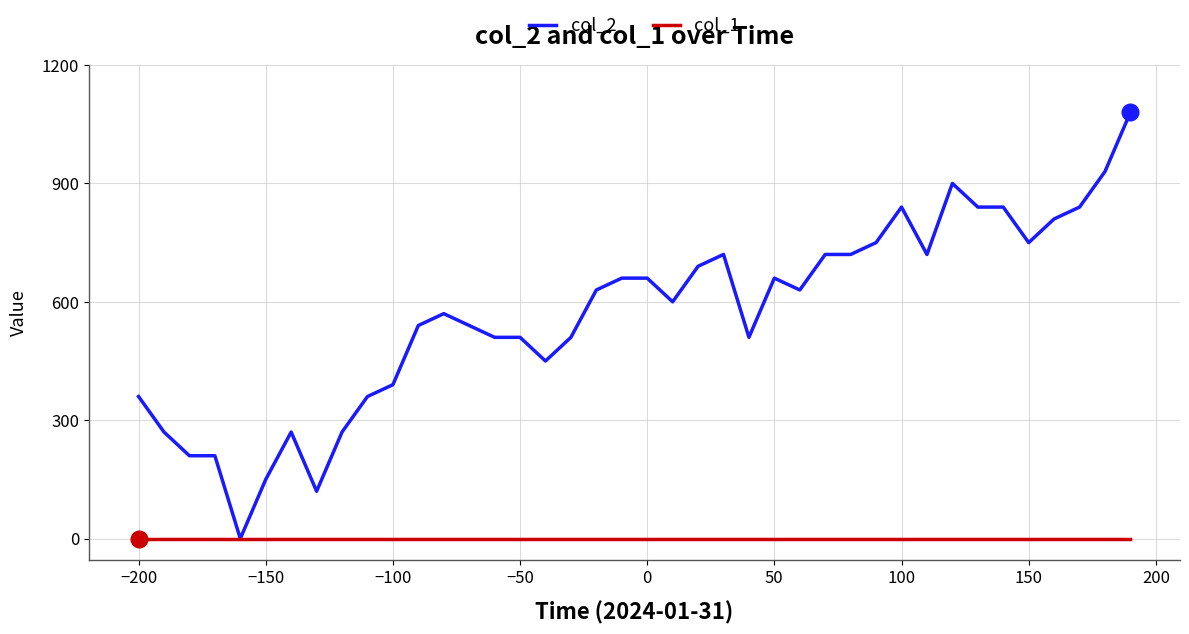

At how many categories does at least one series exceed 484?

28